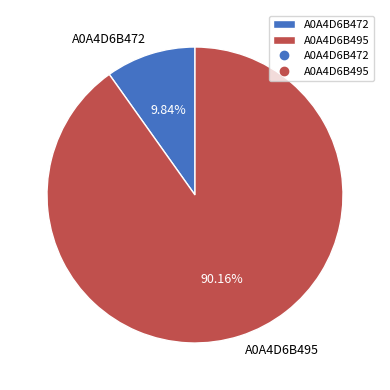

How much of the chart is everything except A0A4D6B495?

9.8%